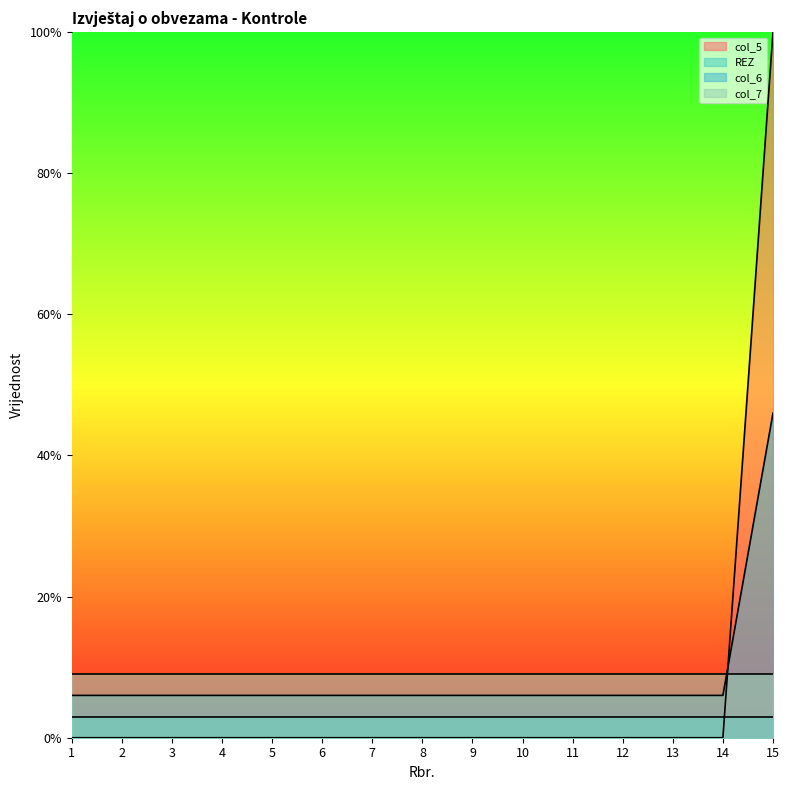

How many values in the col_6 series exceed 6?

1